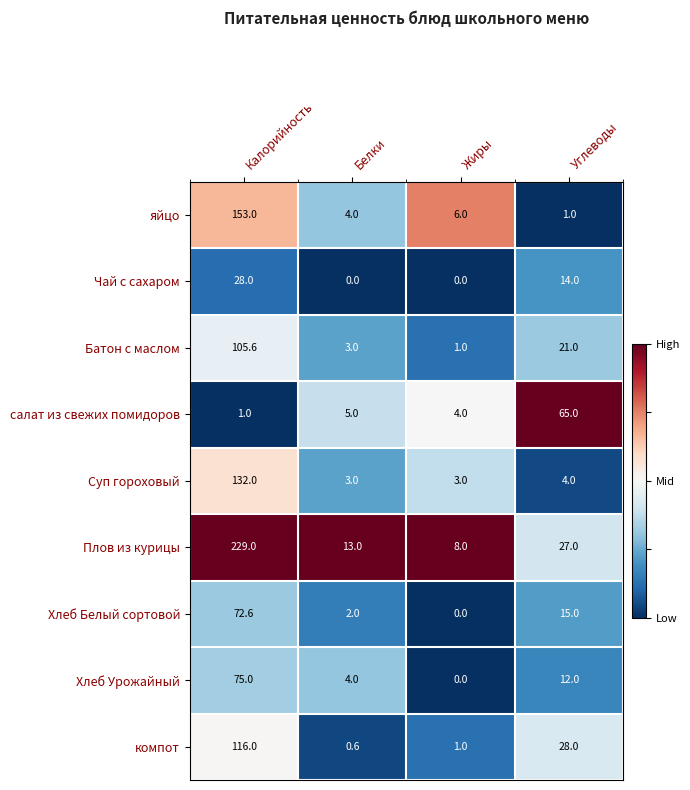

Read the яйцо value at Углеводы.

1.0